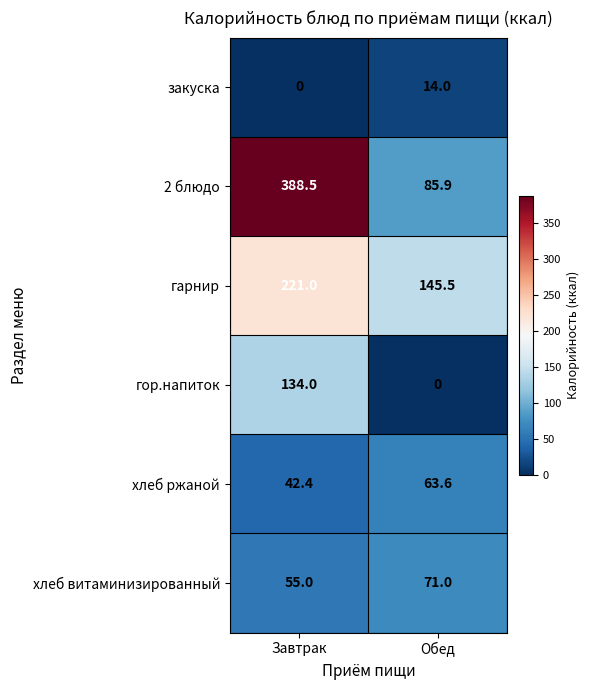

The закуска series shows 0.0 at Завтрак. True or false?

True